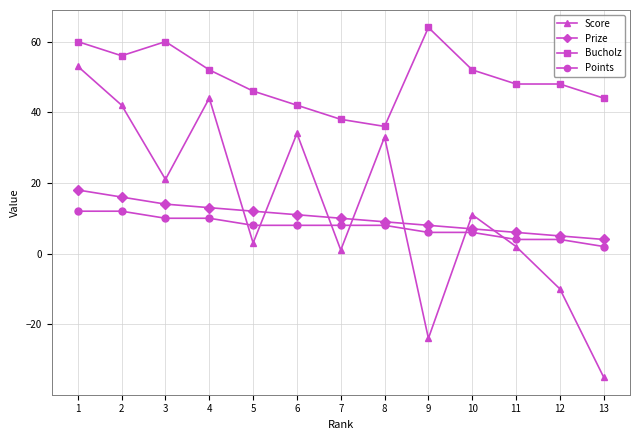

What is the lowest value of the Prize series?

4